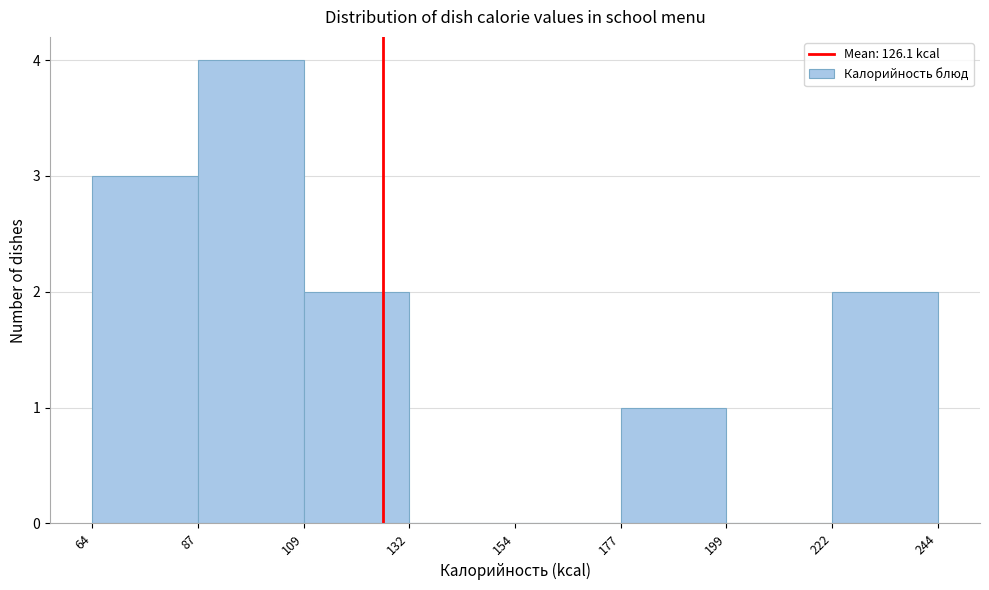

Over which range of the x-axis is the bar tallest?

87 to 109